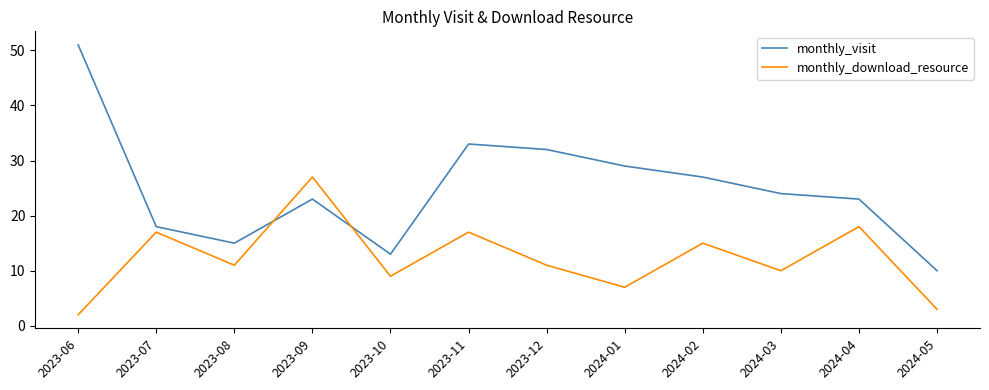

Reading left to right, transcribe all the data shown in this chart.

monthly_visit: 2023-06=51	2023-07=18	2023-08=15	2023-09=23	2023-10=13	2023-11=33	2023-12=32	2024-01=29	2024-02=27	2024-03=24	2024-04=23	2024-05=10
monthly_download_resource: 2023-06=2	2023-07=17	2023-08=11	2023-09=27	2023-10=9	2023-11=17	2023-12=11	2024-01=7	2024-02=15	2024-03=10	2024-04=18	2024-05=3